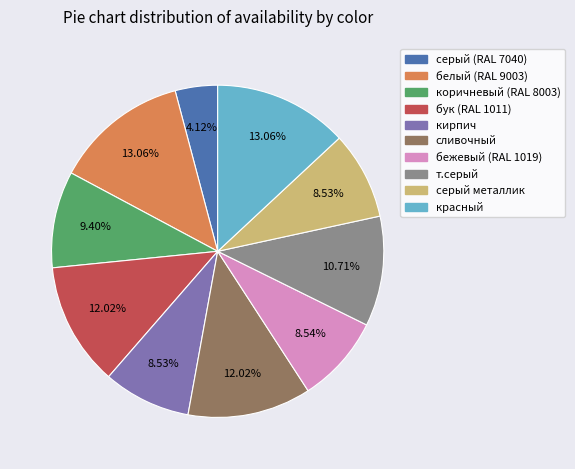

Is т.серый the majority of the pie?

No